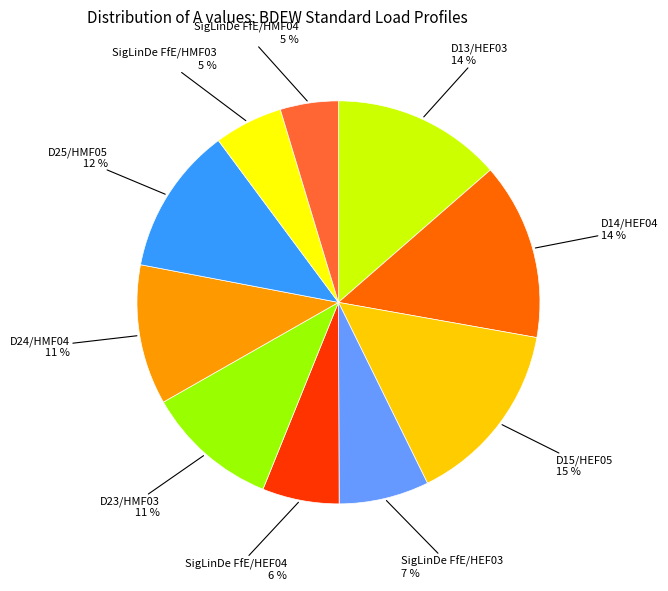

Is there a majority slice in this chart?

No